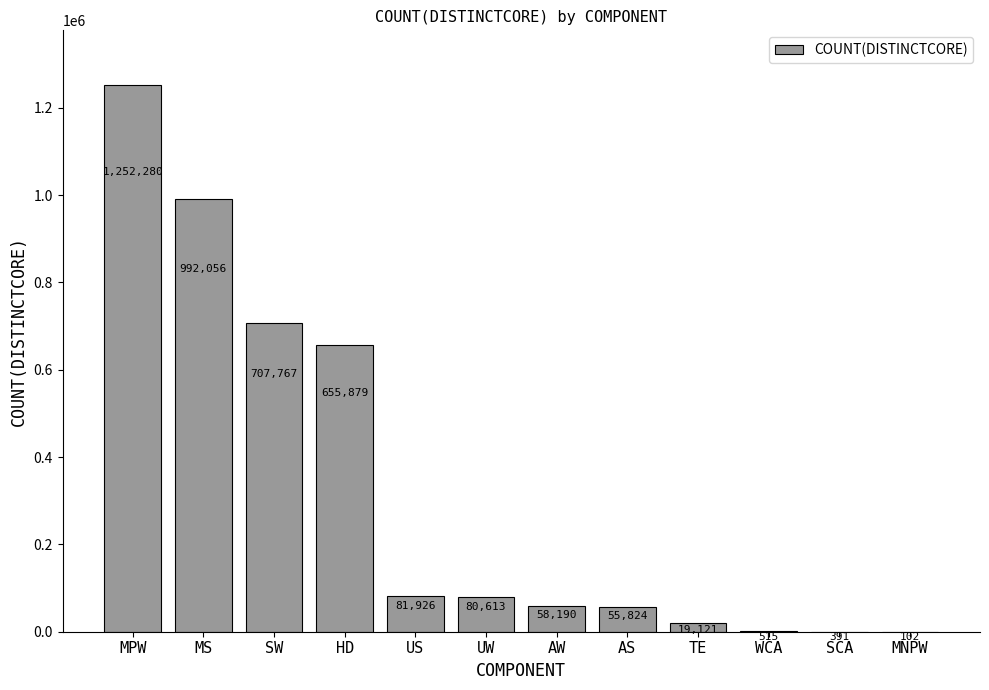

The chart shows a value of 1062215 at HD. True or false?

False